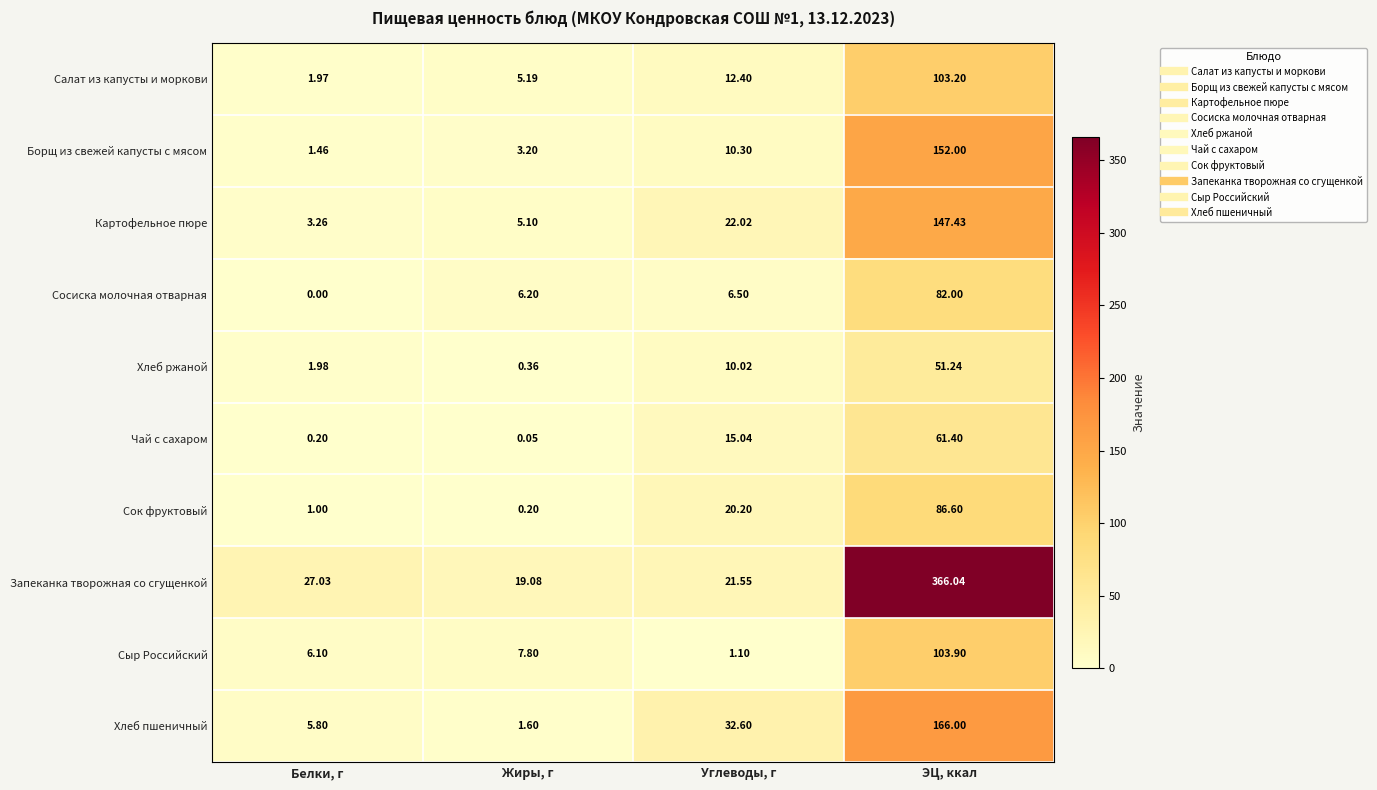

Which series changed the most between Белки, г and Углеводы, г?

Хлеб пшеничный